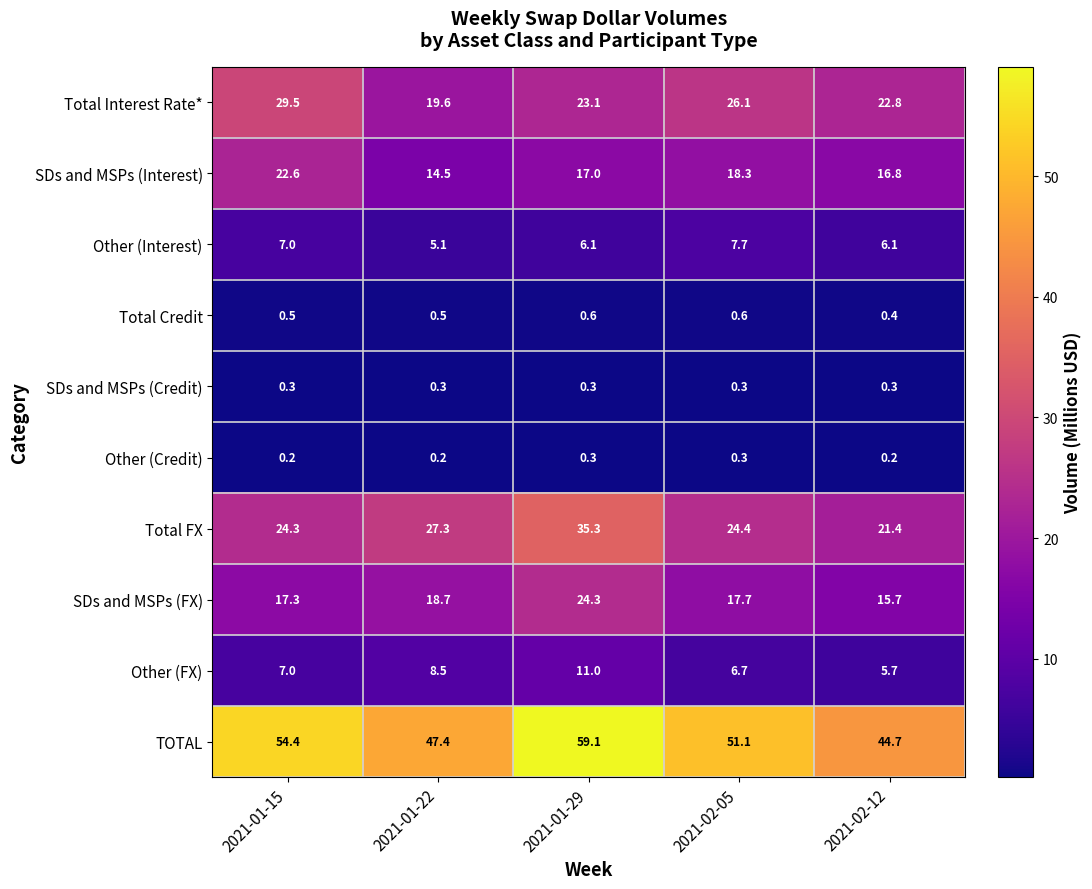

What is the sum of all SDs and MSPs (FX) values?

93.7